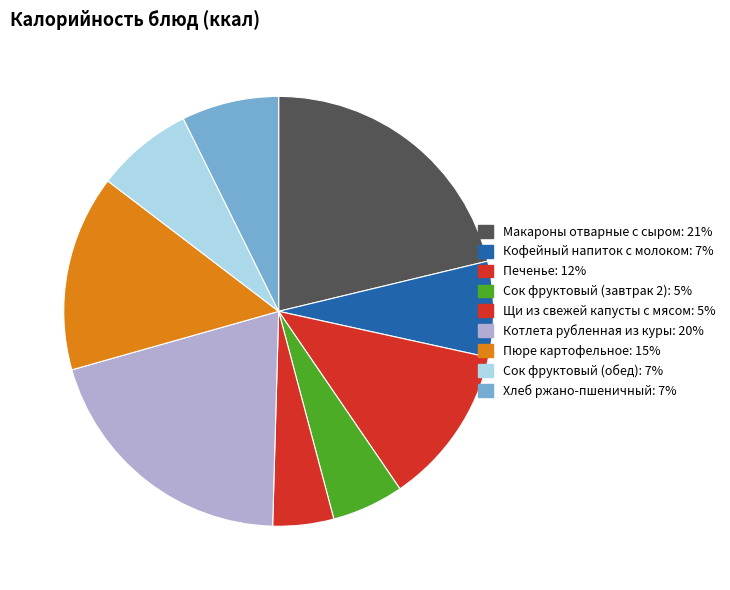

Is it true that Сок фруктовый (обед) is 7% of the pie?

True